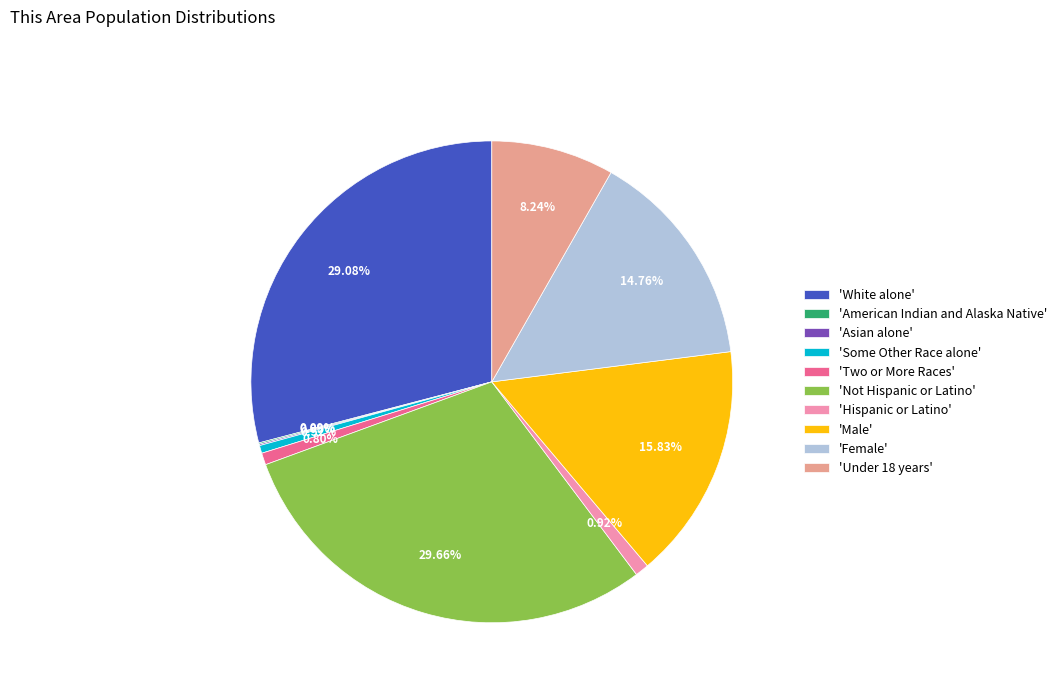

Is there any slice that represents more than half of the pie?

No